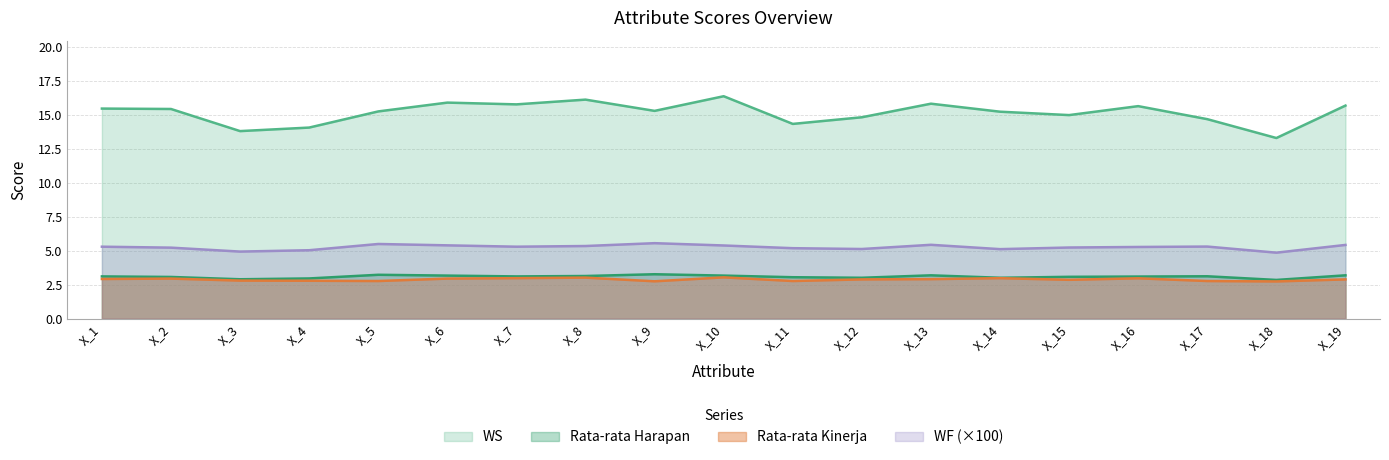

What is the total value across all series at X_7?

27.2